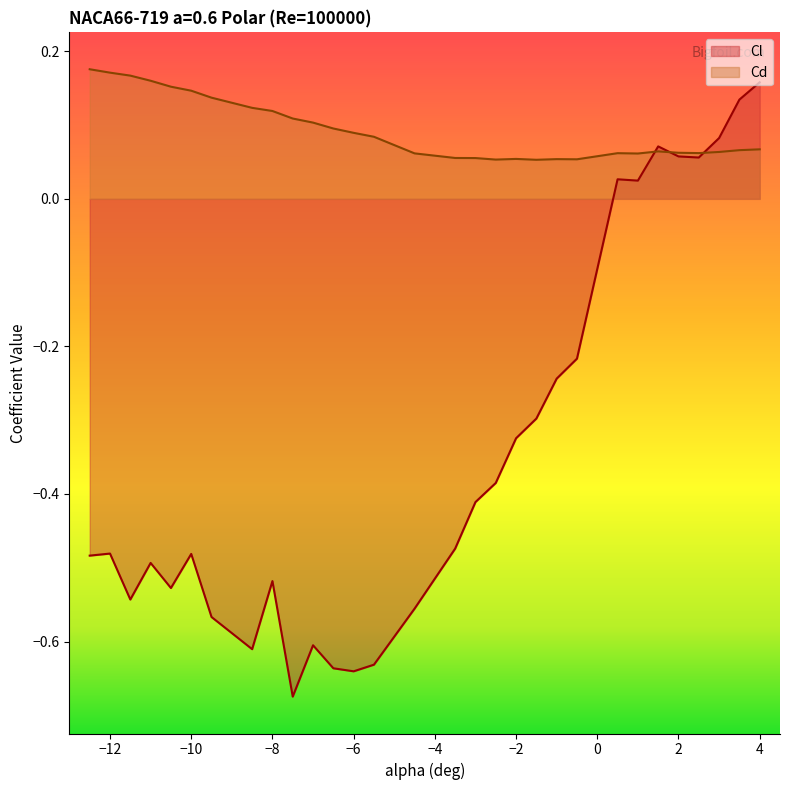

Reading left to right, transcribe all the data shown in this chart.

Cl: -0.5	-0.5	-0.5	-0.5	-0.5	-0.5	-0.6	-0.6	-0.5	-0.7	-0.6	-0.6	-0.6	-0.6	-0.6	-0.5	-0.4	-0.4	-0.3	-0.3	-0.2	-0.2	0.0	0.0	0.1	0.1	0.1	0.1	0.1	0.2
Cd: 0.2	0.2	0.2	0.2	0.2	0.1	0.1	0.1	0.1	0.1	0.1	0.1	0.1	0.1	0.1	0.1	0.1	0.1	0.1	0.1	0.1	0.1	0.1	0.1	0.1	0.1	0.1	0.1	0.1	0.1